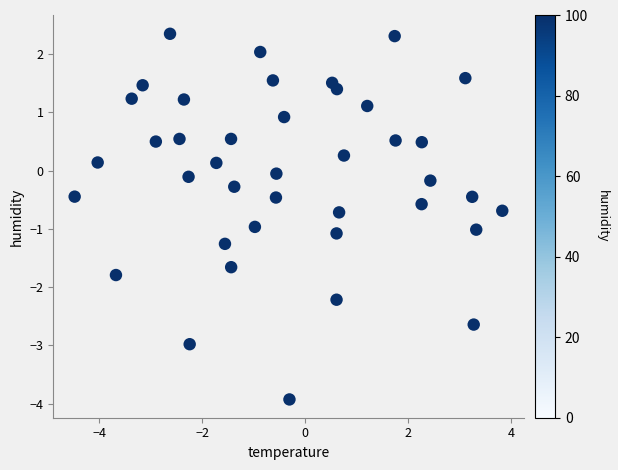

What is the range of X values (max minus min)?

8.3